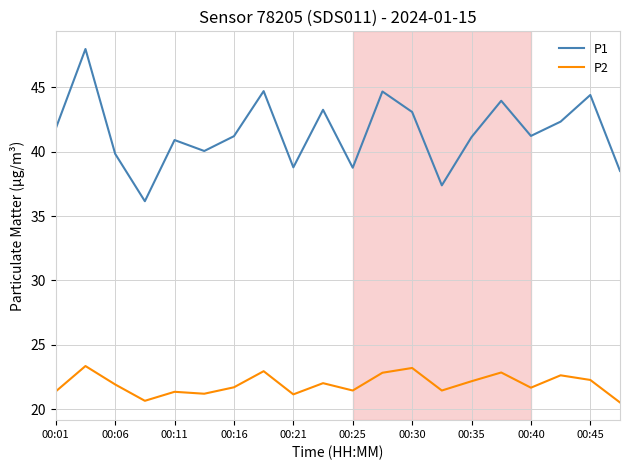

Rank the series by their average value, from highest to lowest.

P1, P2